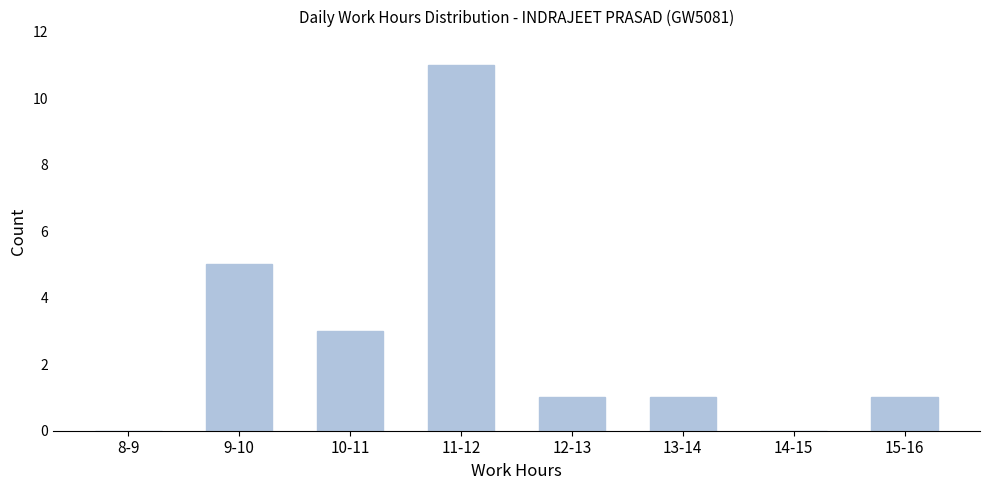

Reading right to left, transcribe all the data shown in this chart.

15-16=1	14-15=0	13-14=1	12-13=1	11-12=11	10-11=3	9-10=5	8-9=0